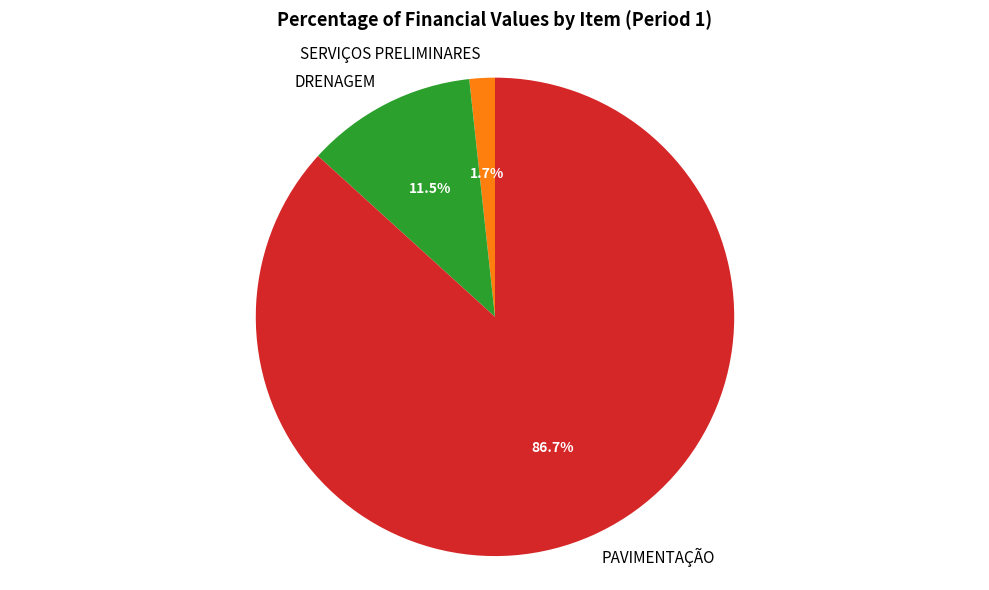

What is the largest slice in the pie chart?

PAVIMENTAÇÃO